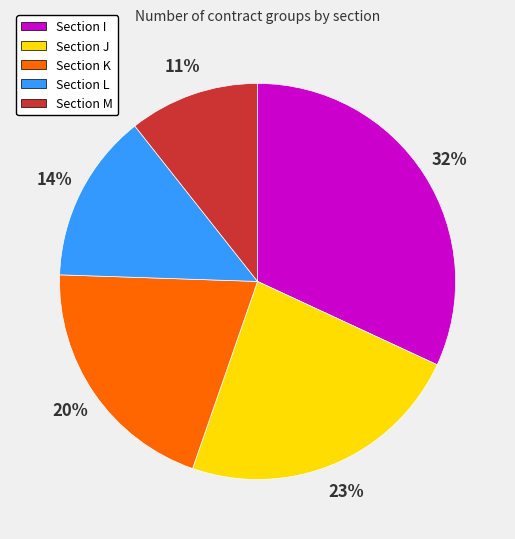

Is there a majority slice in this chart?

No